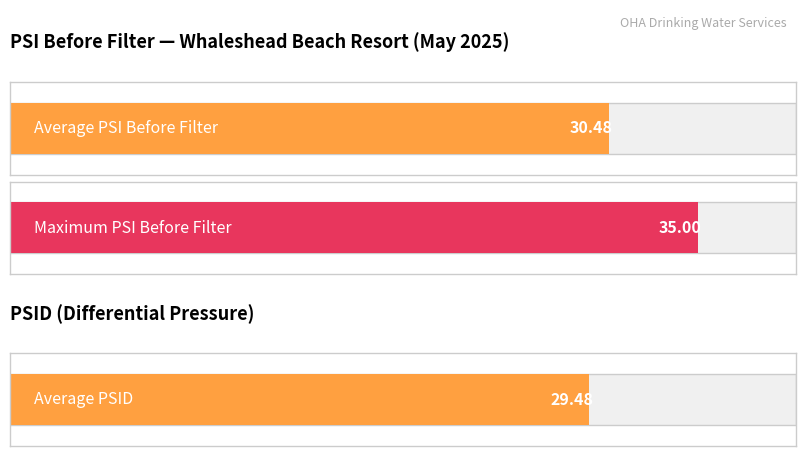

Is the value of PSI Before Filter at 20 greater than the value of PSID at 21?

Yes